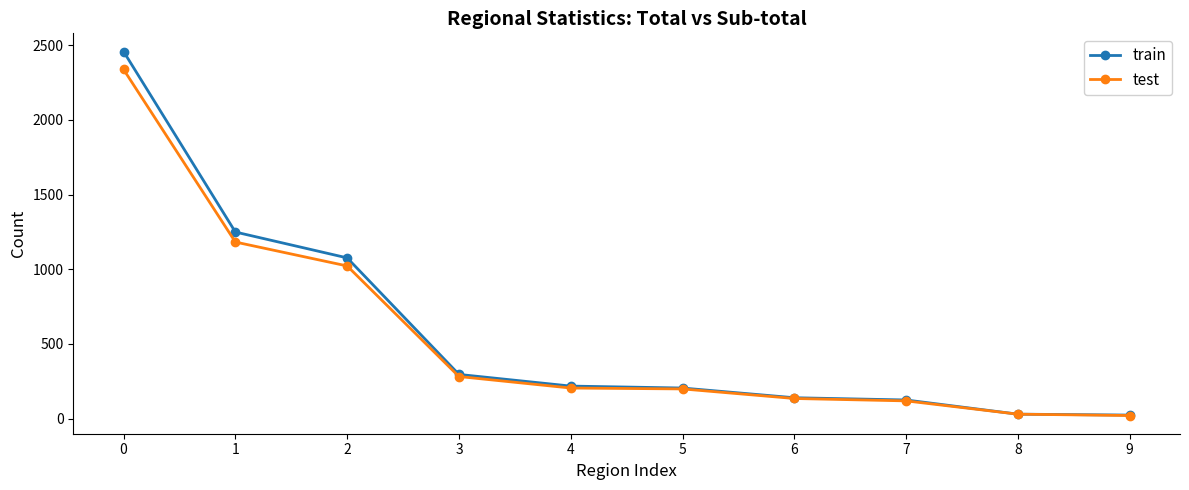

What is the greatest value displayed?

2457